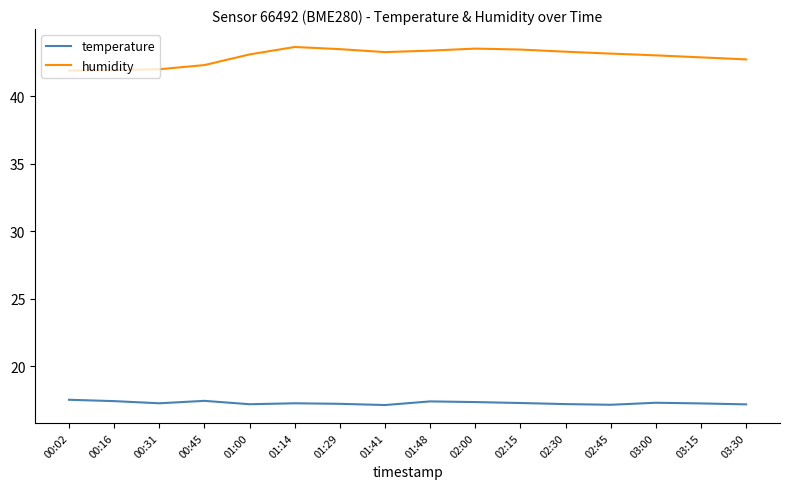

What is the difference between the humidity values at 02:15 and 01:00?

0.4